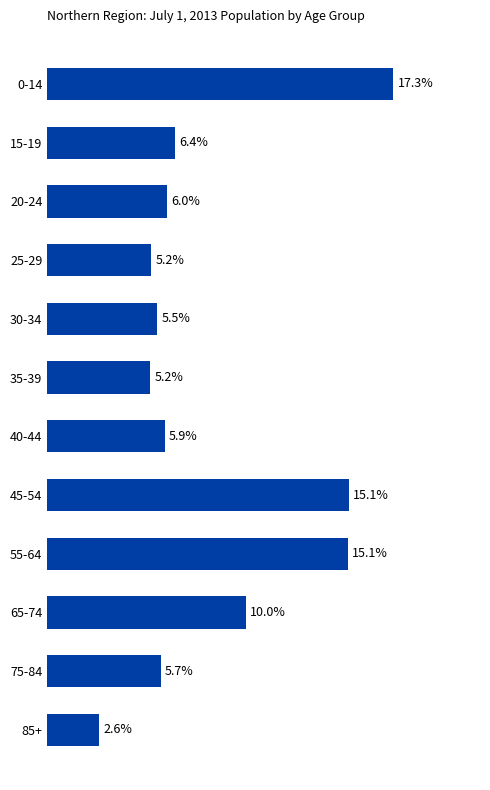

What is the label of the 3rd bar from the bottom?

65-74